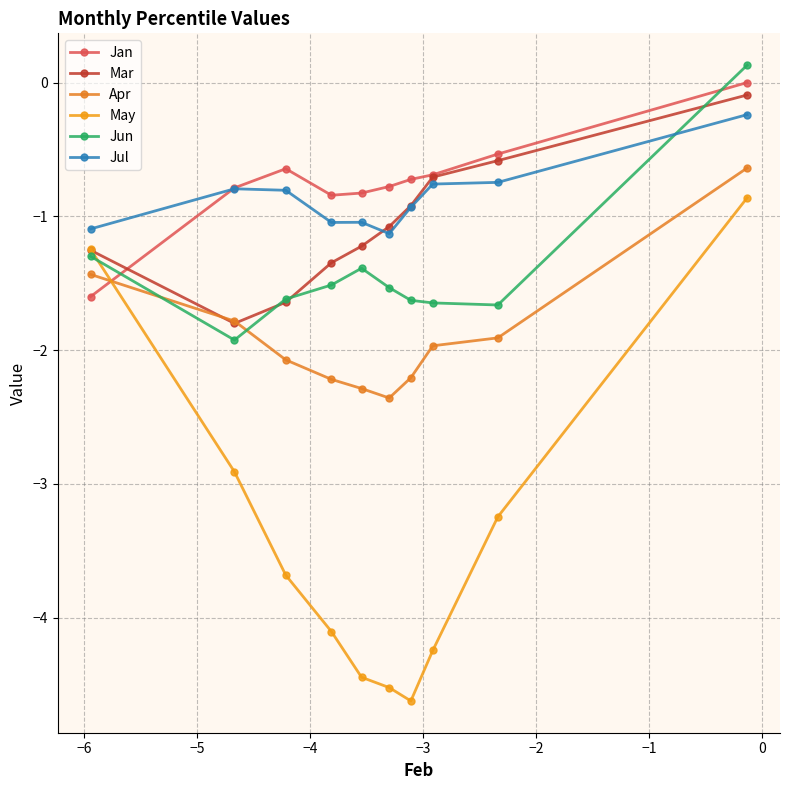

Which series has the largest range (max minus min)?

May